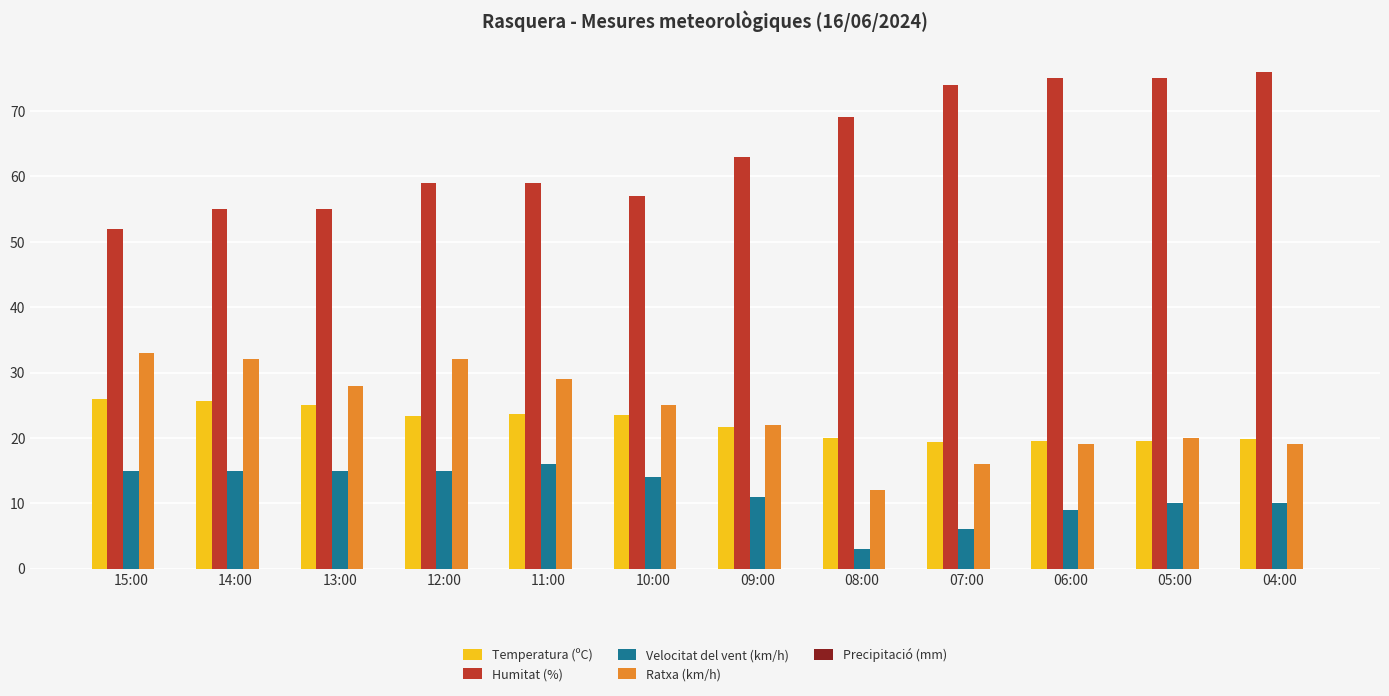

What is the value of the Temperatura (ºC) bar at the 3rd from the left?

25.1